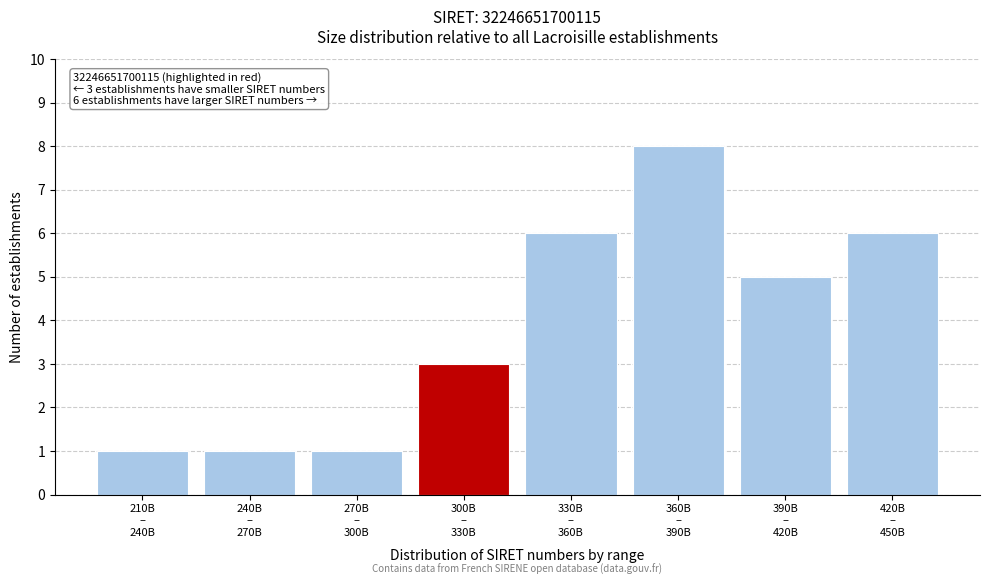

Reading left to right, list all the values displayed in this chart.

1	1	1	3	6	8	5	6